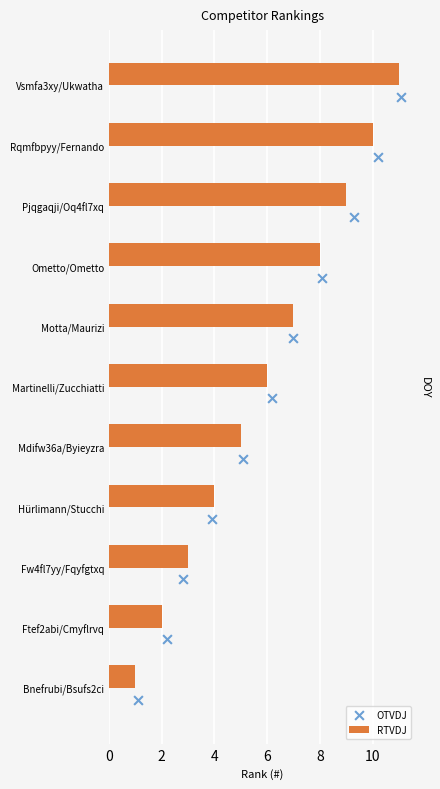

Which series has the widest spread of Y values?

RTVDJ